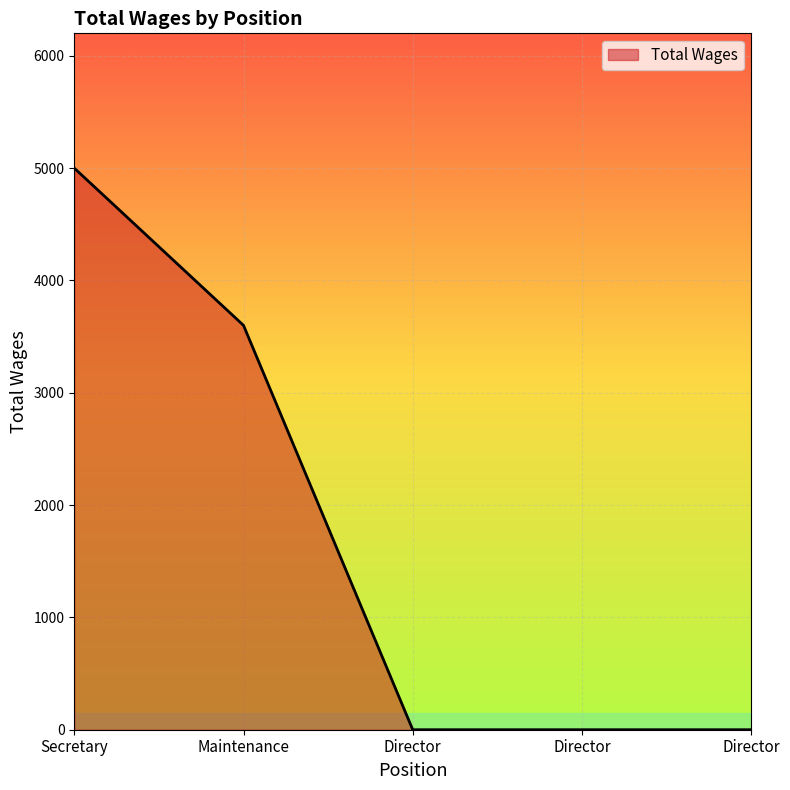

Which has a higher value, Director or Maintenance?

Maintenance